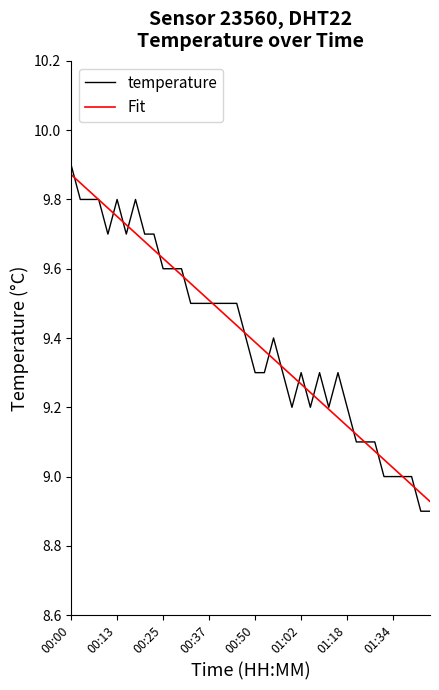

How many times do temperature and Fit cross each other?

21